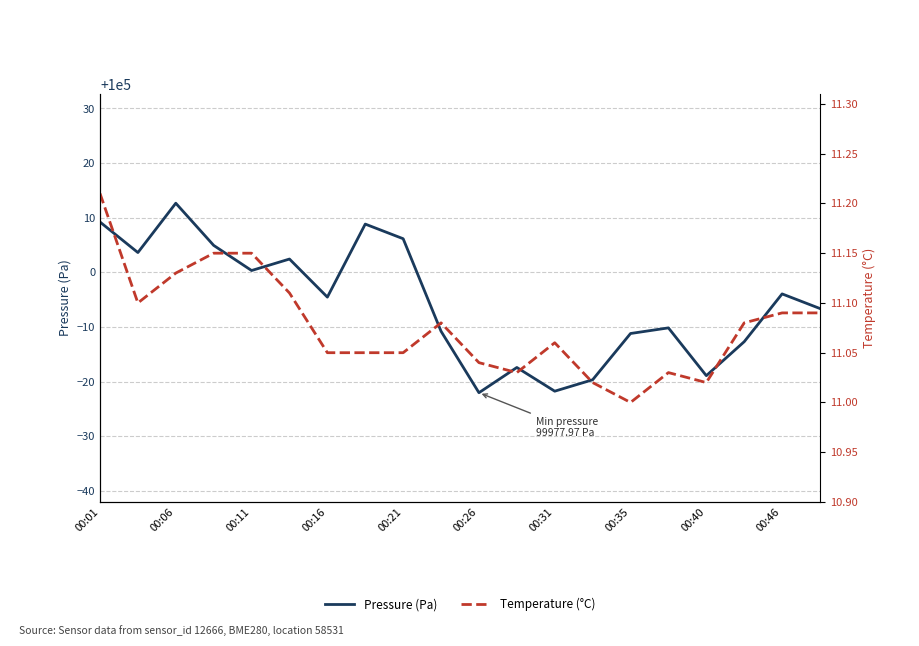

True or false: Pressure (Pa) and Temperature (°C) intersect in this chart.

False